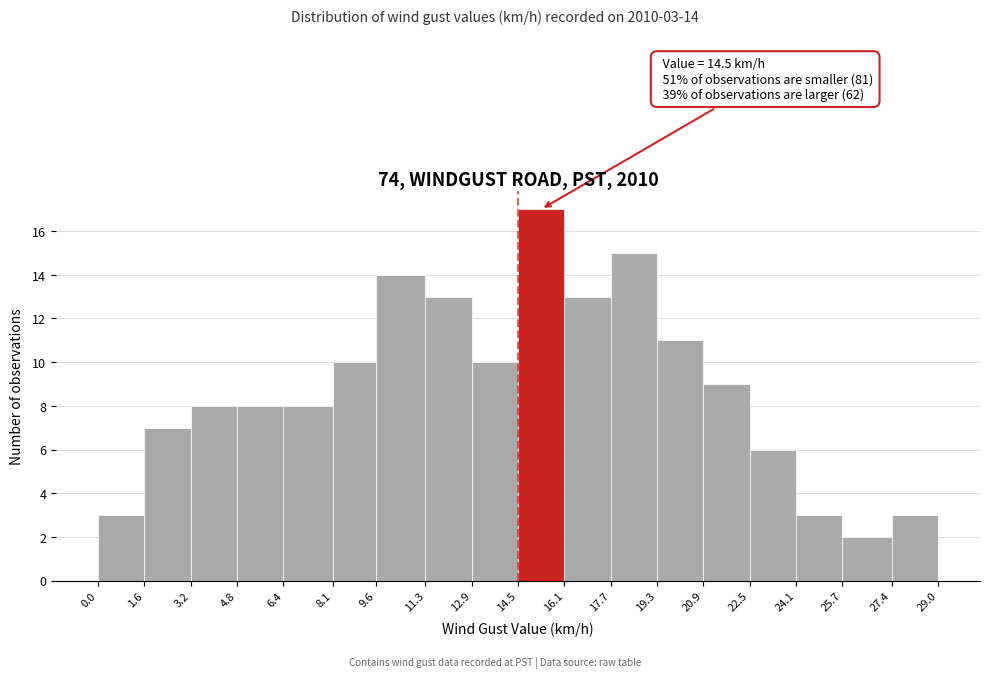

Over which range of the x-axis is the bar tallest?

14.5 to 16.1